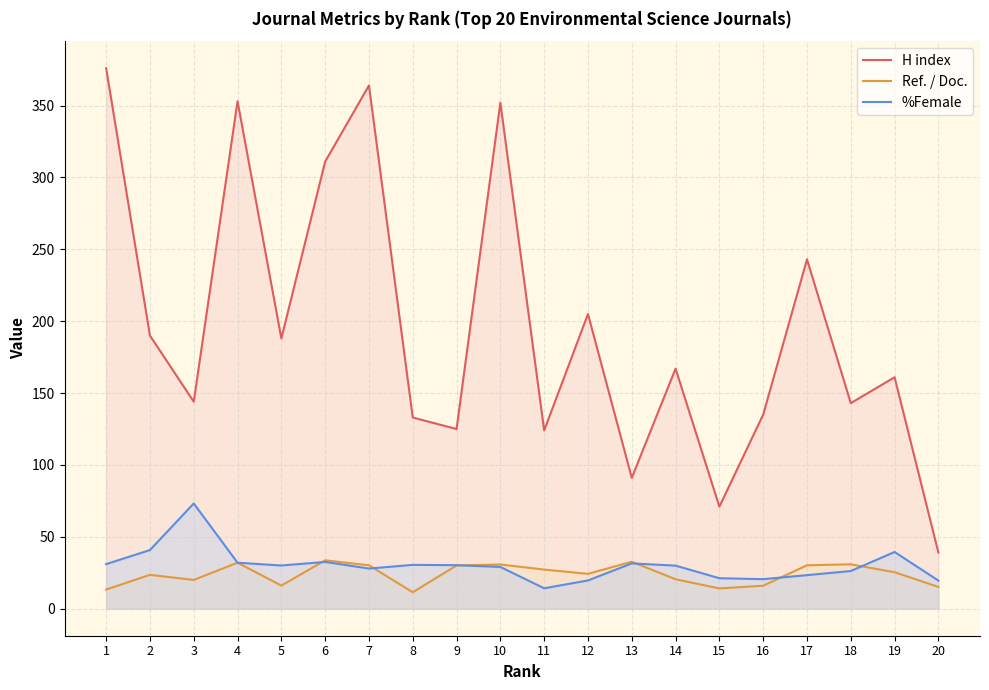

The value of Ref. / Doc. at 18 is 30.9. True or false?

True